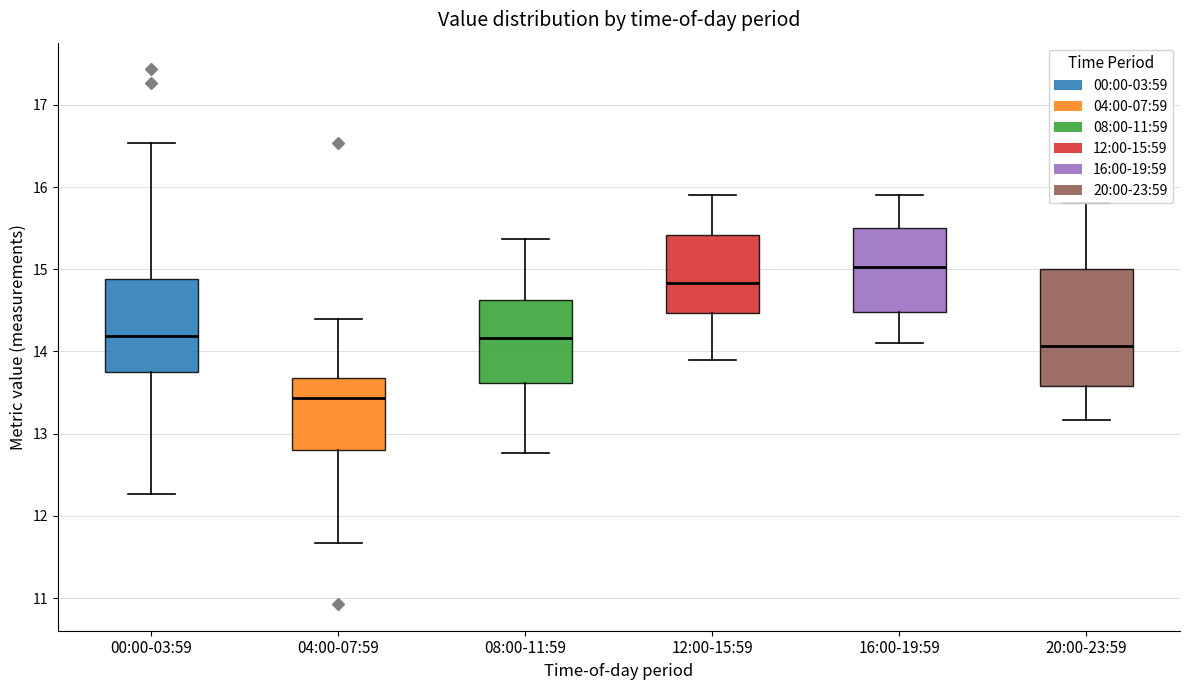

Which box is the tallest, from its lower edge to its upper edge?

20:00-23:59